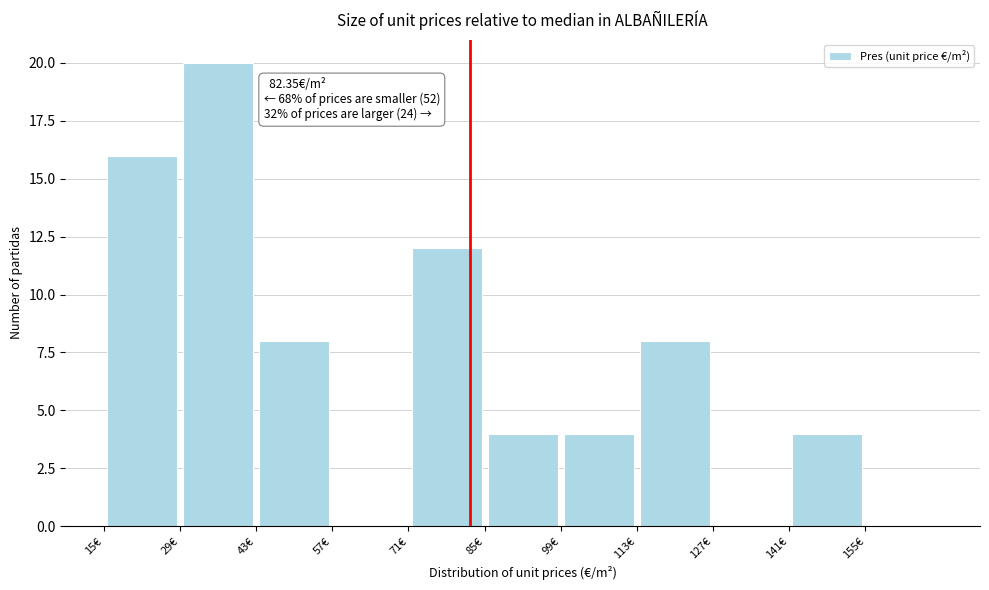

Which range on the x-axis has the tallest bar?

29 to 43